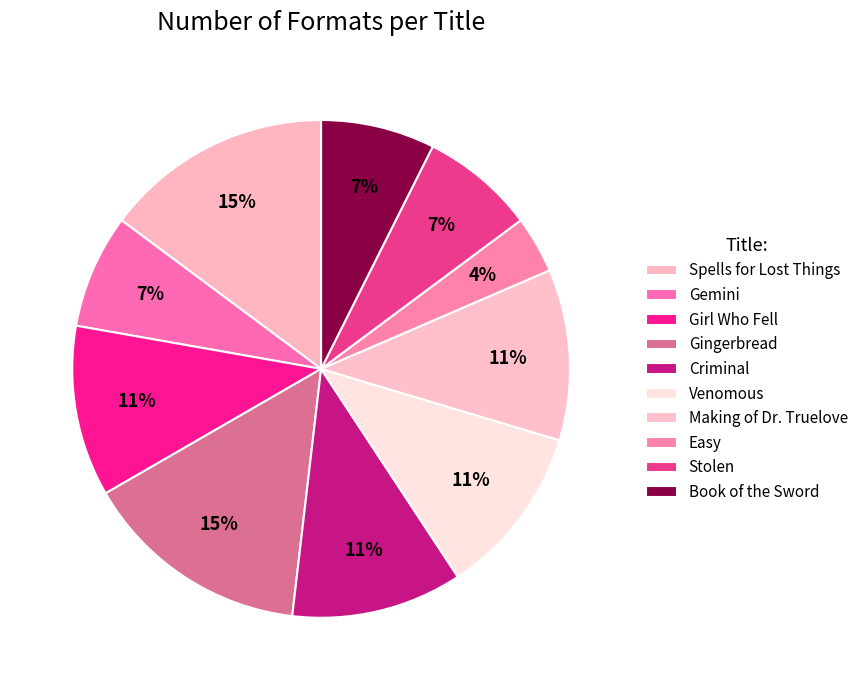

How many segments does this pie chart have?

10